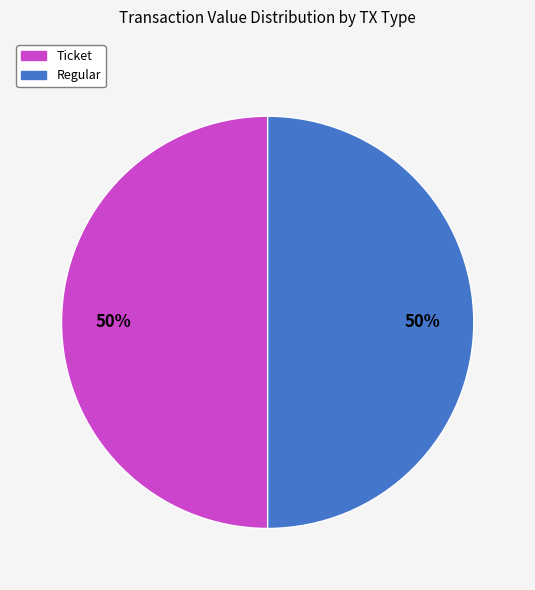

Count the number of slices in the pie.

2